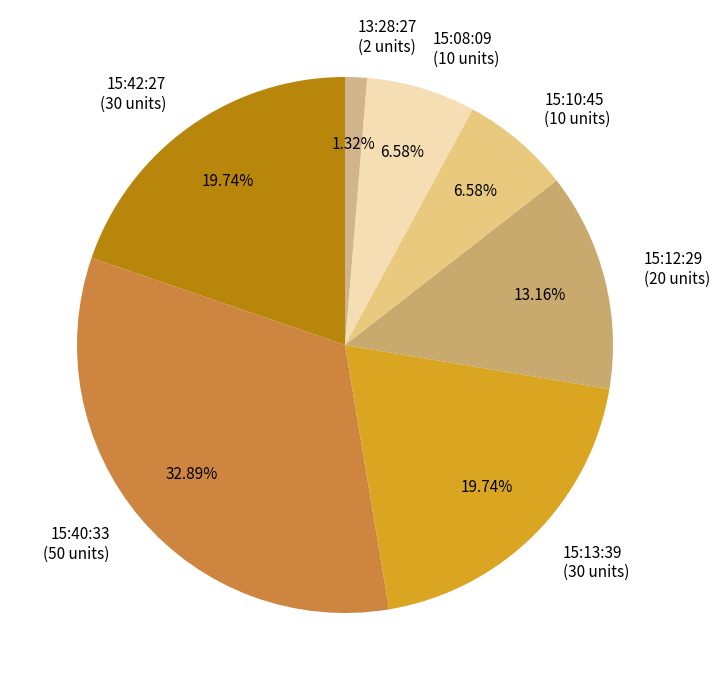

To the nearest percent, what is the combined percentage of 15:12:29 and 15:08:09?

20%